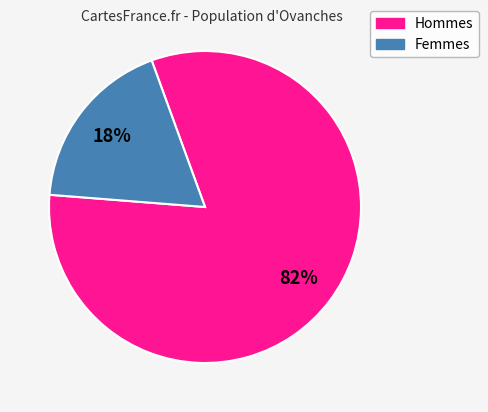

Does any single category account for the majority?

Yes